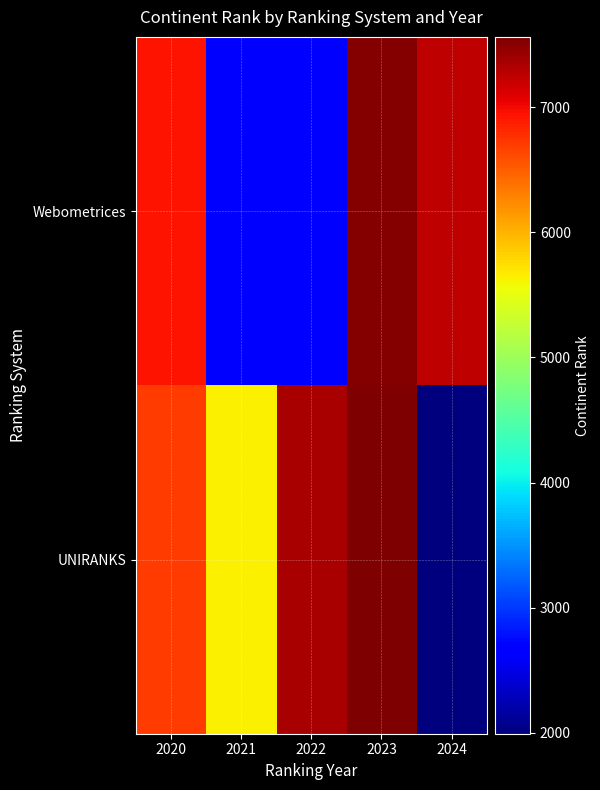

Reading left to right, list all the values displayed in this chart.

Webometrices: 2020=6935	2021=2627	2022=2672	2023=7538	2024=7249
UNIRANKS: 2020=6700	2021=5645	2022=7359	2023=7562	2024=1992